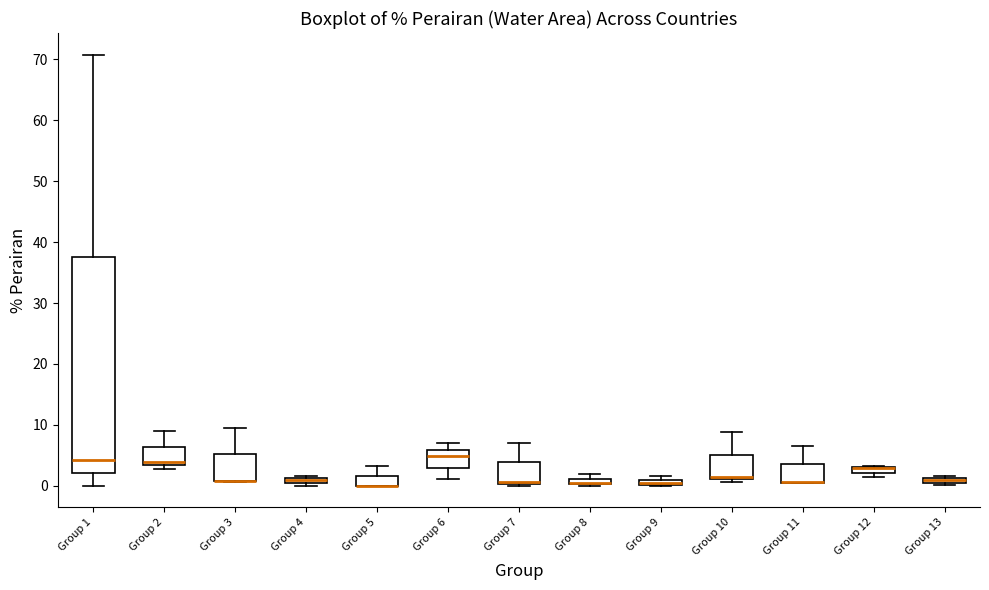

Where is the upper edge of the box for Group 13 on the y-axis? The values are not printed on the chart, so give them approximately, as read against the axis.

1